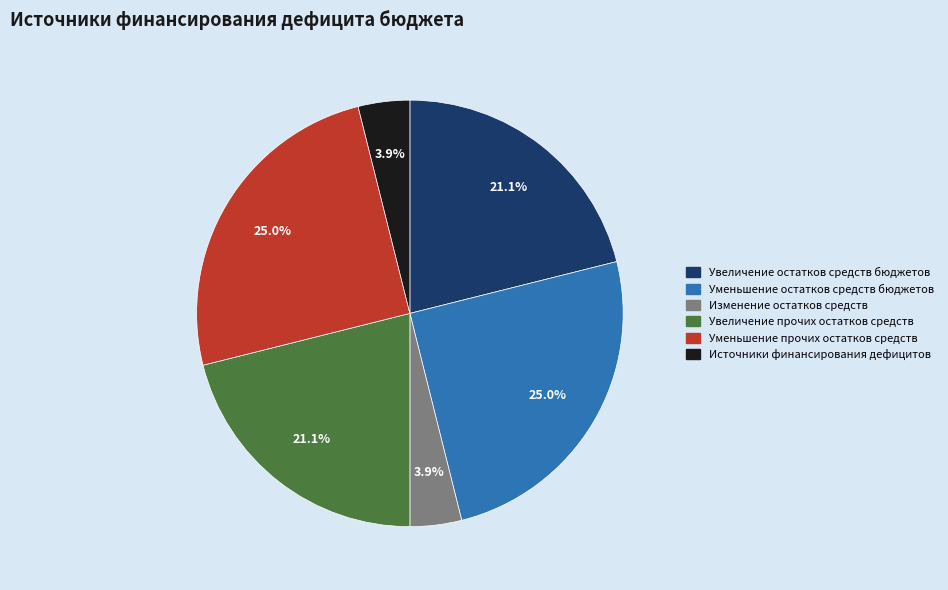

What is the ratio of the value at Увеличение остатков средств бюджетов to the value at Уменьшение прочих остатков средств?

0.8